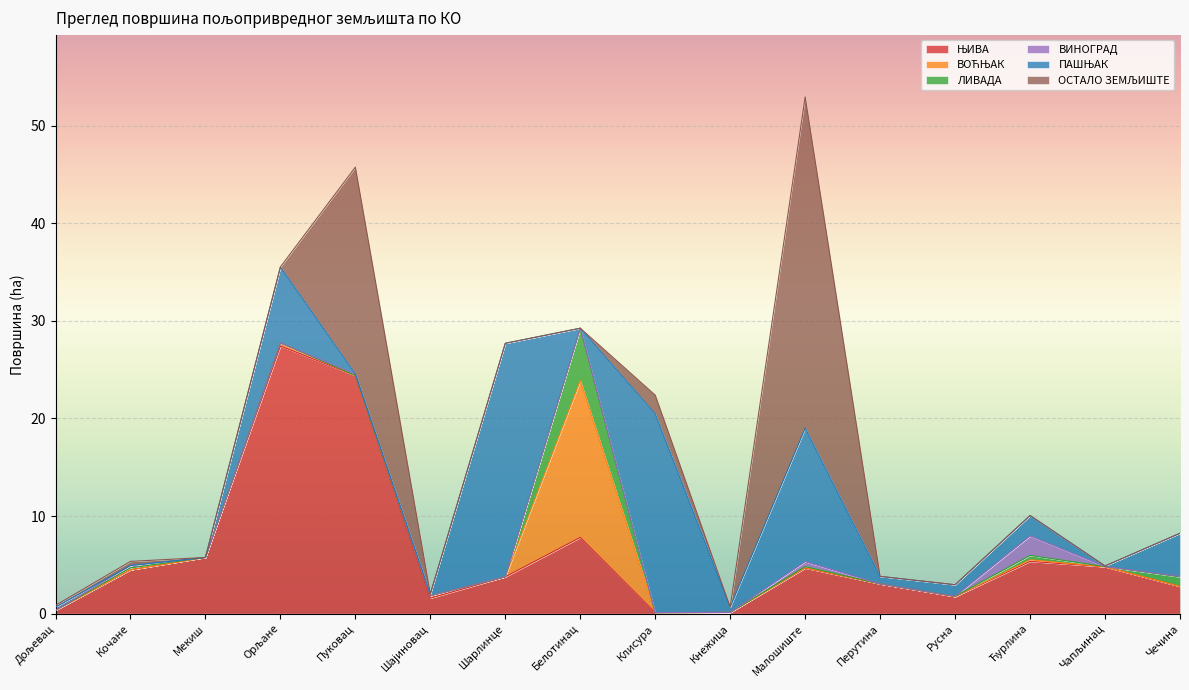

Does the chart display data point markers on the line(s)?

No